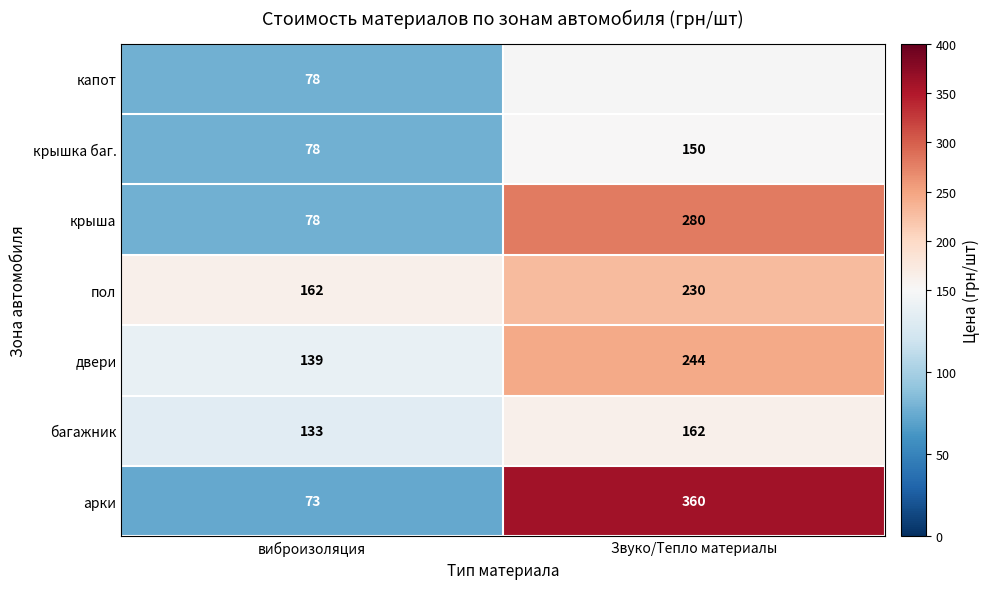

At which category does the chart reach its minimum across all series?

виброизоляция